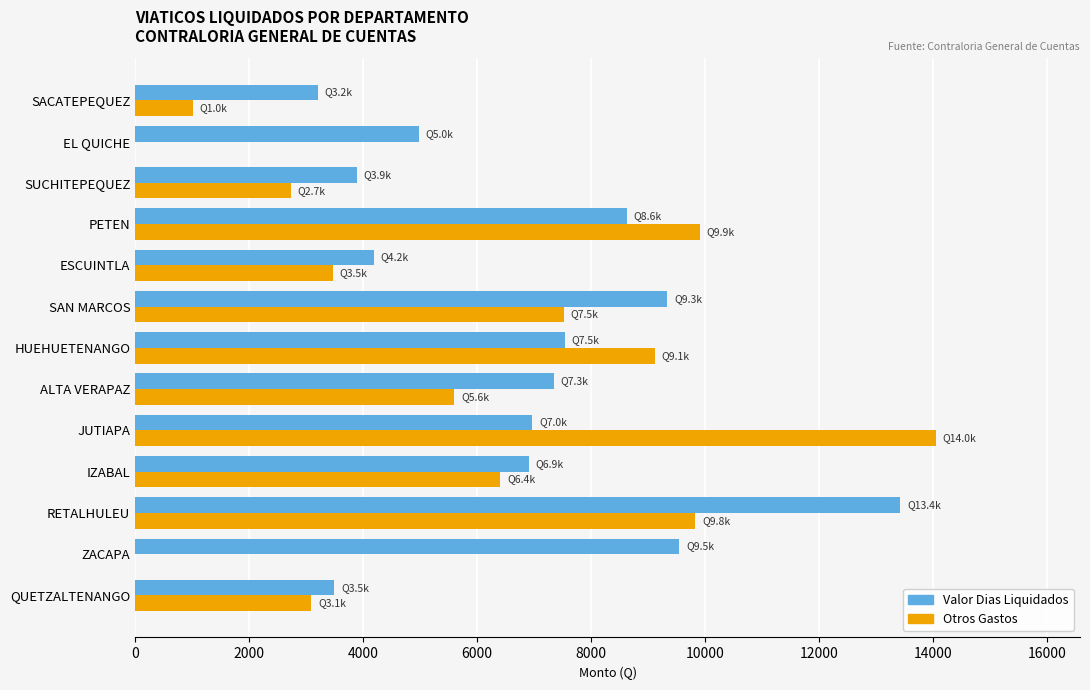

Which series changed the most between SUCHITEPEQUEZ and EL QUICHE?

Otros Gastos